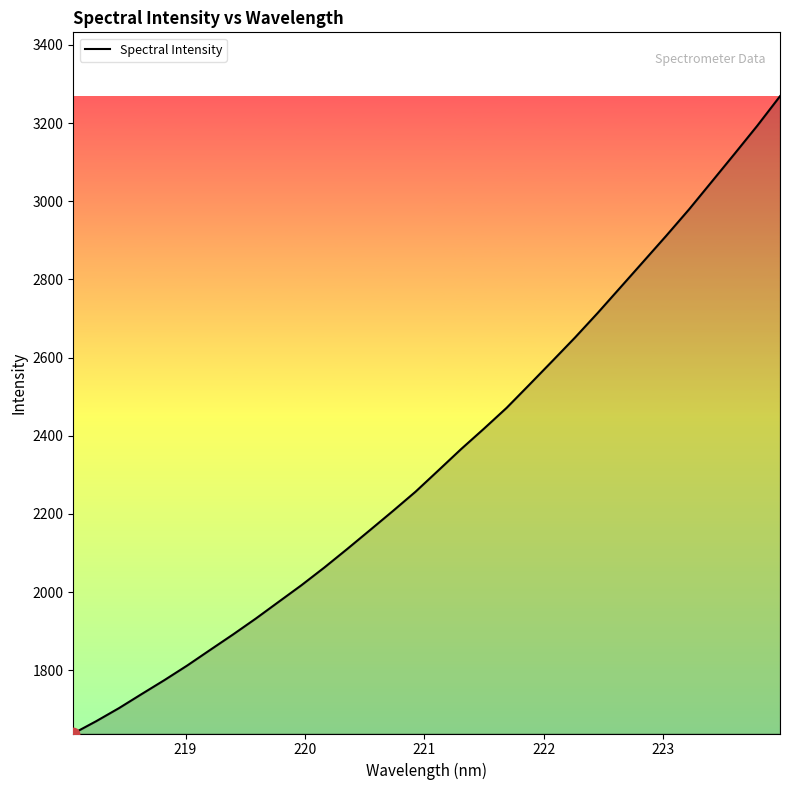

What is the minimum value shown in the chart?

1638.2